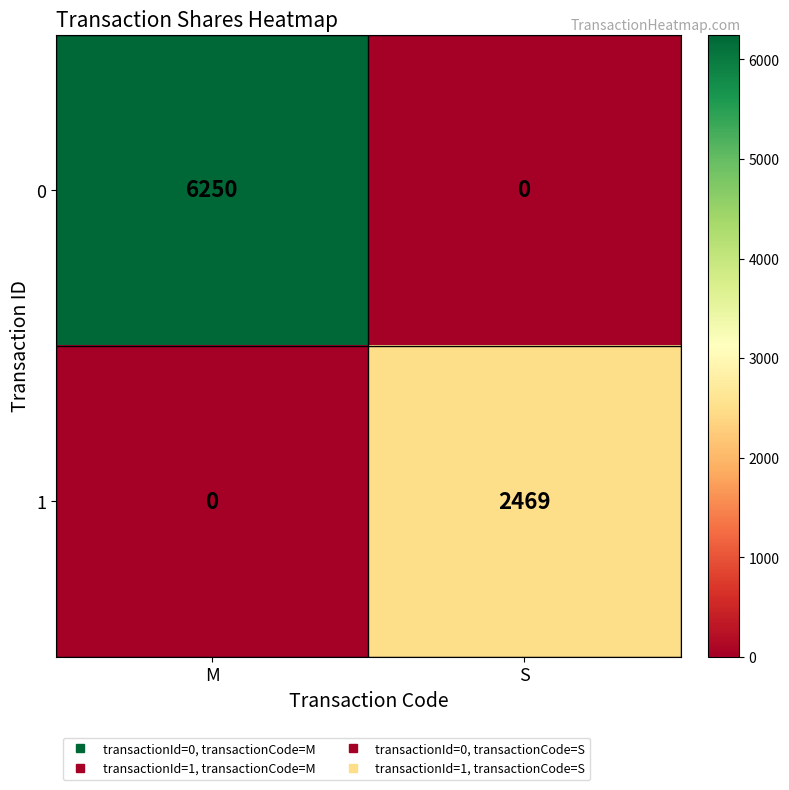

What is the average value of the 0 series?

3125